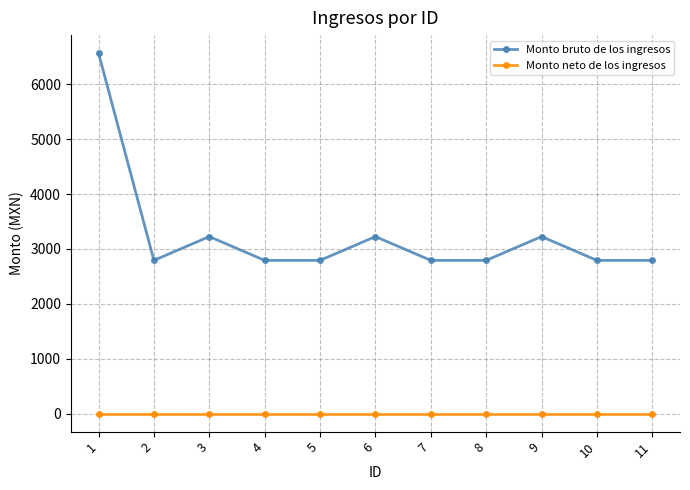

What is the difference between the highest and lowest values at 3?

3225.0